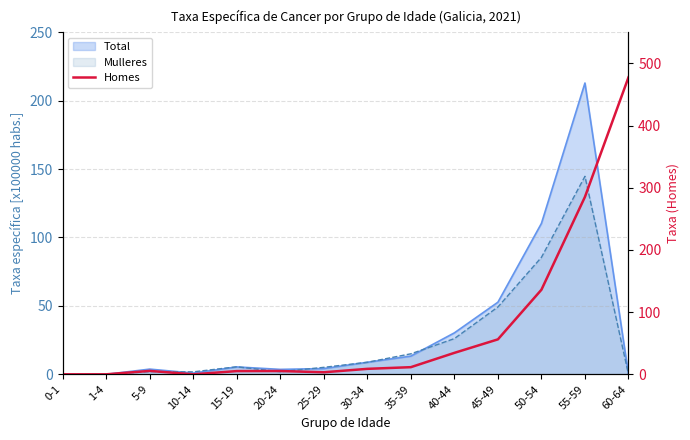

Read the value at 60-64.

477.5